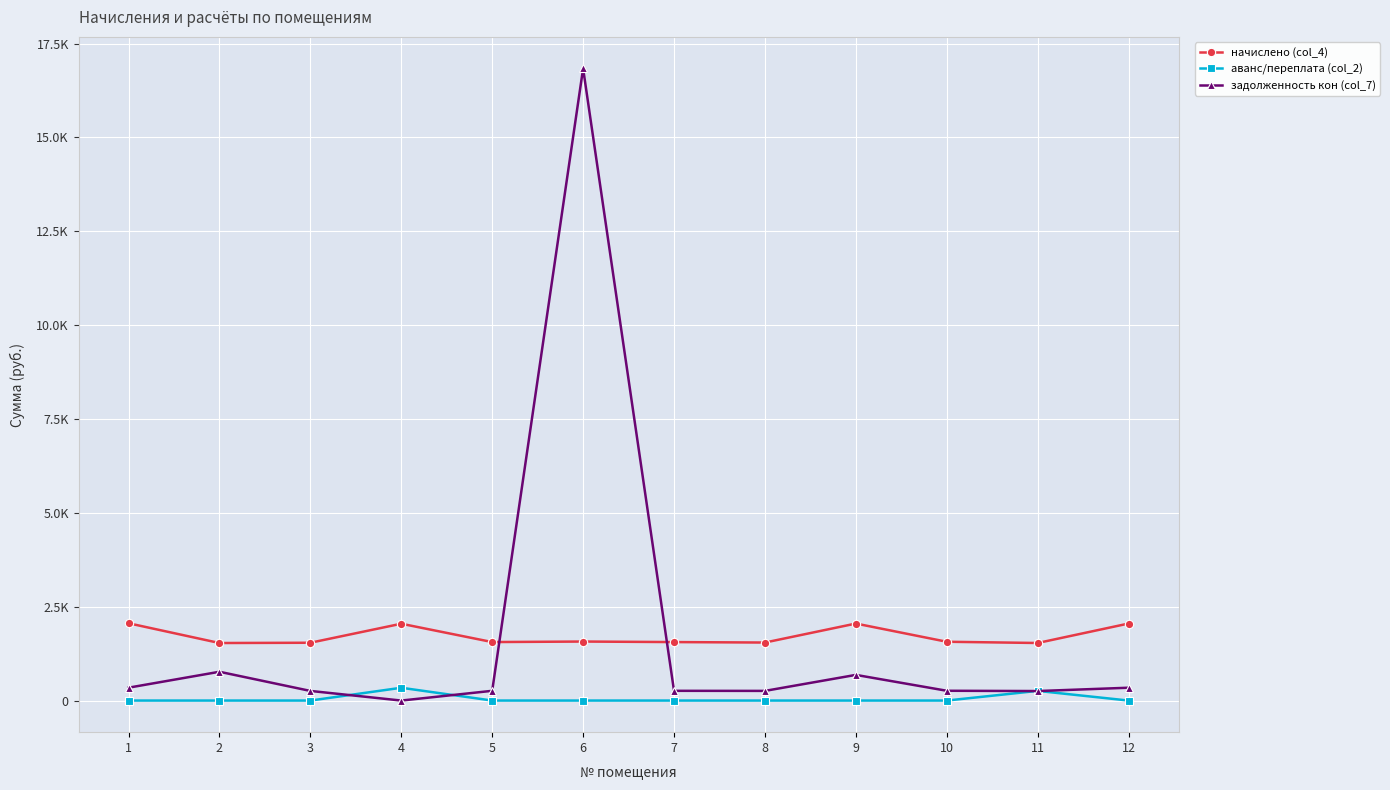

How many intersections are there between задолженность кон (col_7) and аванс/переплата (col_2)?

4